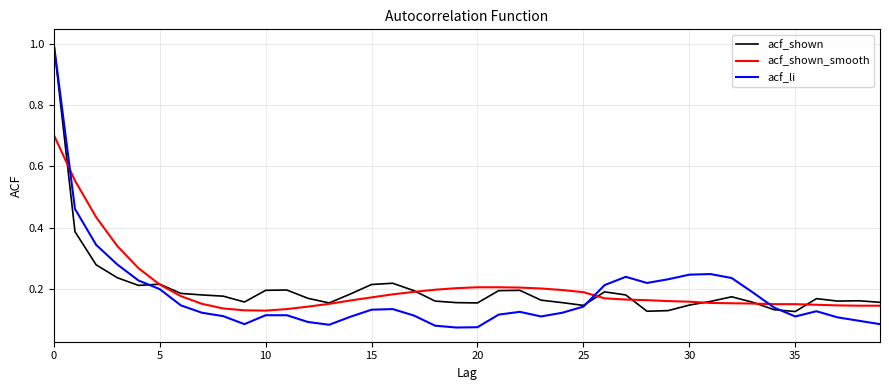

At how many categories does at least one series exceed 0?

40